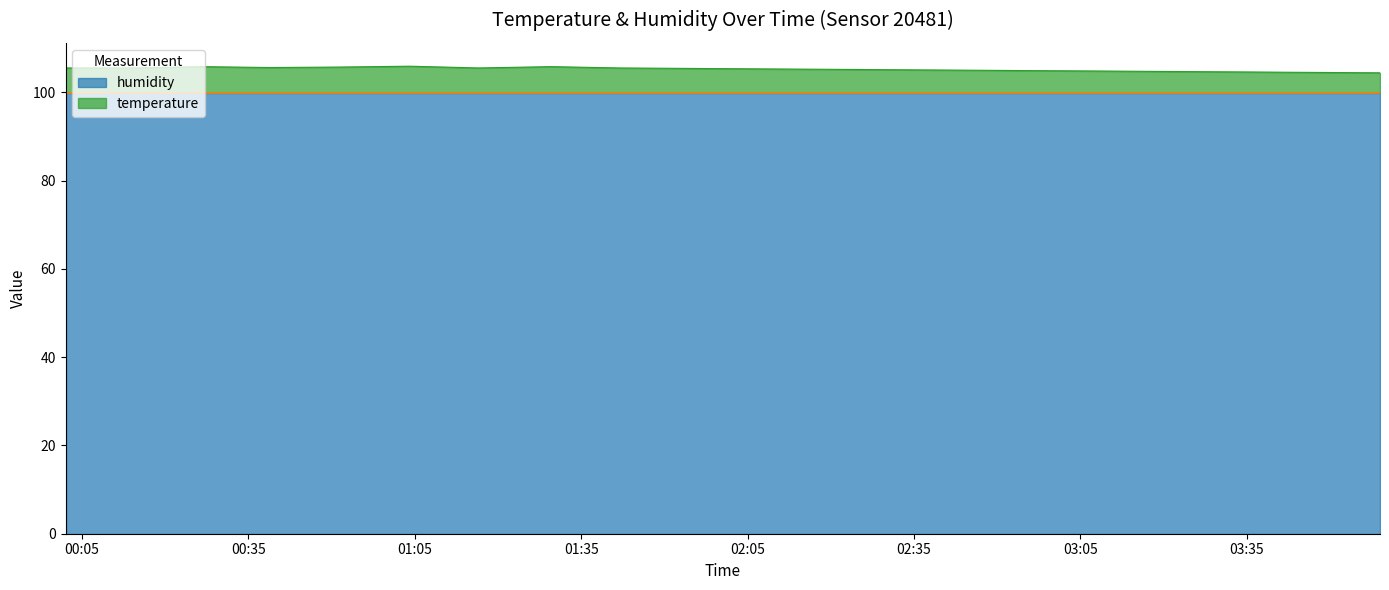

Reading left to right, transcribe all the data shown in this chart.

00:02=105.5	00:14=105.5	00:26=105.8	00:38=105.6	00:51=105.7	01:04=105.9	01:16=105.5	01:29=105.8	01:41=105.5	01:54=105.4	02:06=105.3	02:19=105.2	02:31=105.1	02:44=105.0	02:56=104.9	03:09=104.8	03:21=104.7	03:34=104.6	03:46=104.5	03:59=104.4